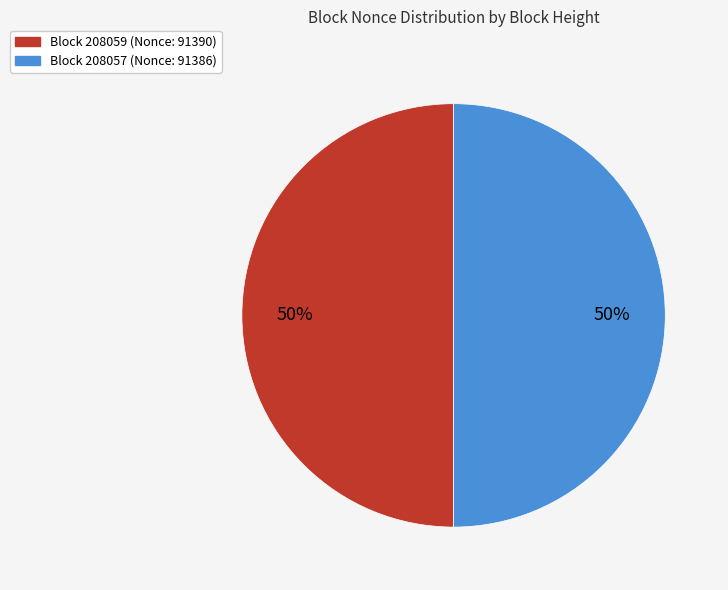

To the nearest percent, what is the average slice percentage?

50%